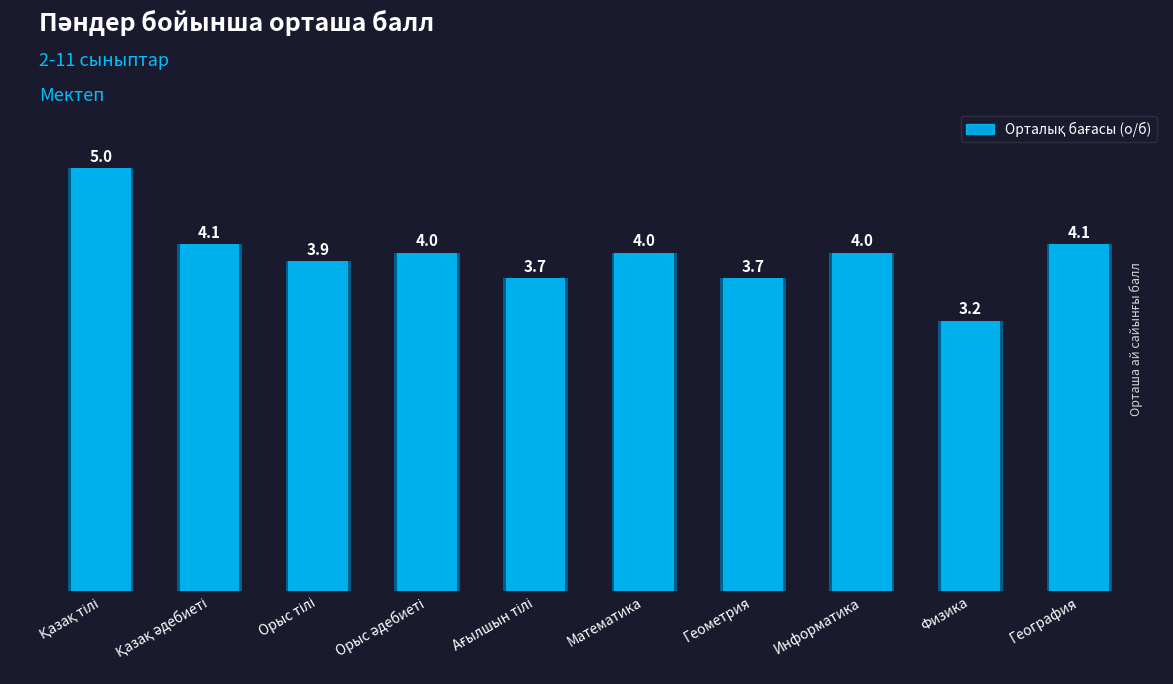

What is the ratio of the value at Қазақ тілі to the value at Информатика?

1.2